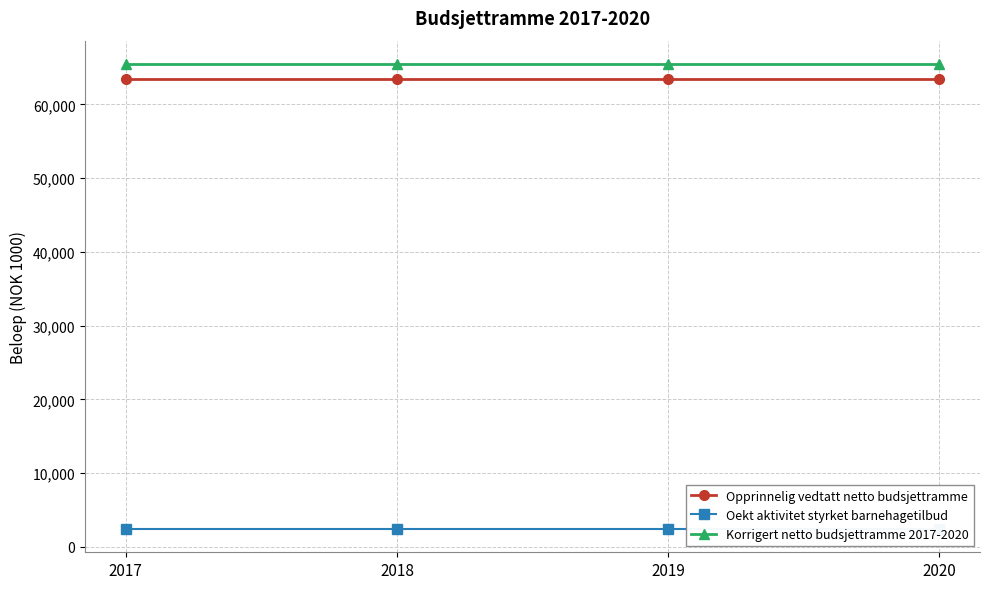

Rank the series by their maximum value, from highest to lowest.

Korrigert netto budsjettramme 2017-2020, Opprinnelig vedtatt netto budsjettramme, Oekt aktivitet styrket barnehagetilbud